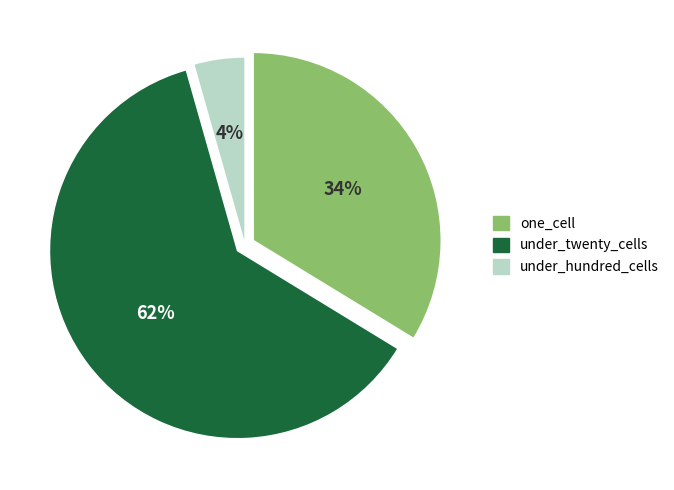

Count the number of slices in the pie.

3